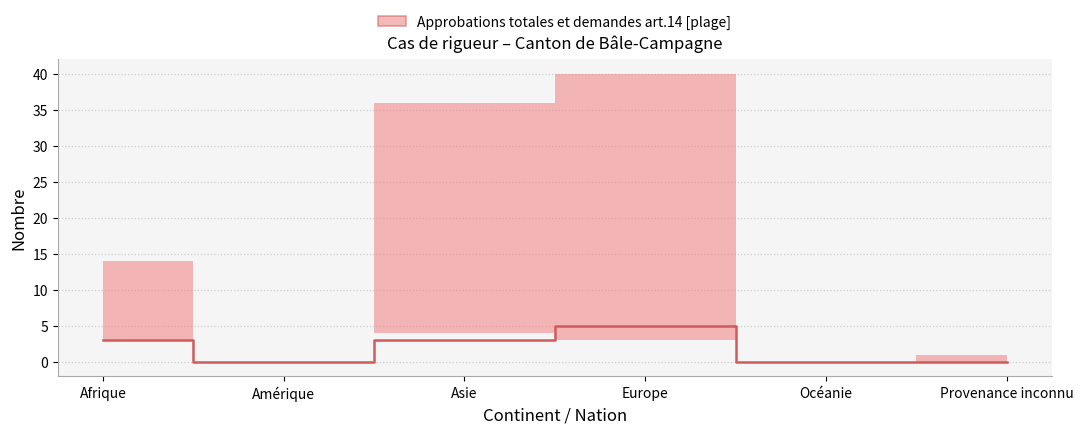

How many data points does each series have?

6